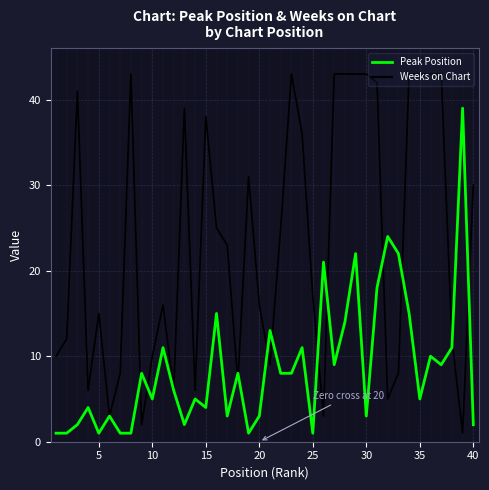

What are all the series names shown in the legend?

Peak Position, Weeks on Chart